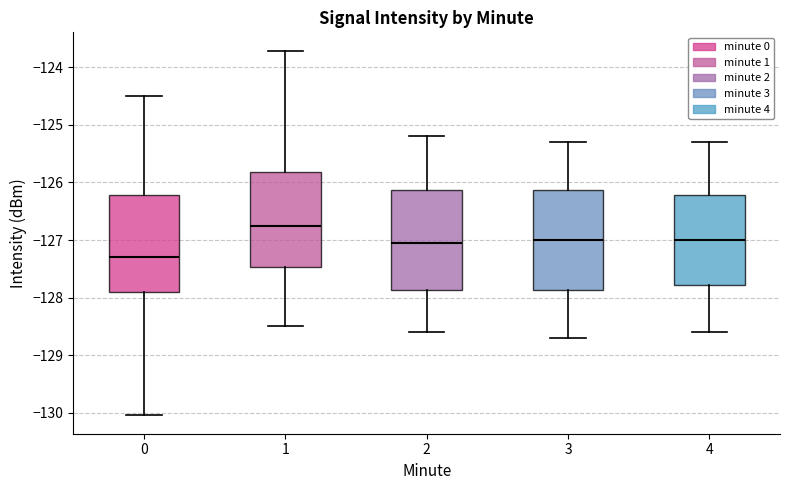

Which box's median line is the highest?

1